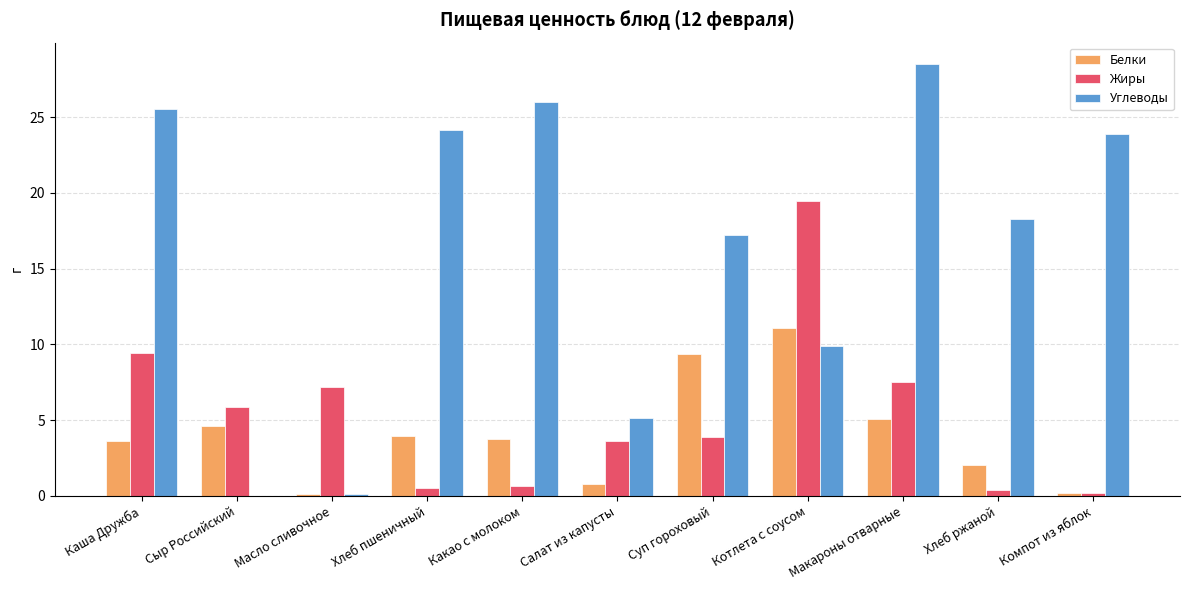

Is it true that Белки equals 5.1 at Макароны отварные?

True